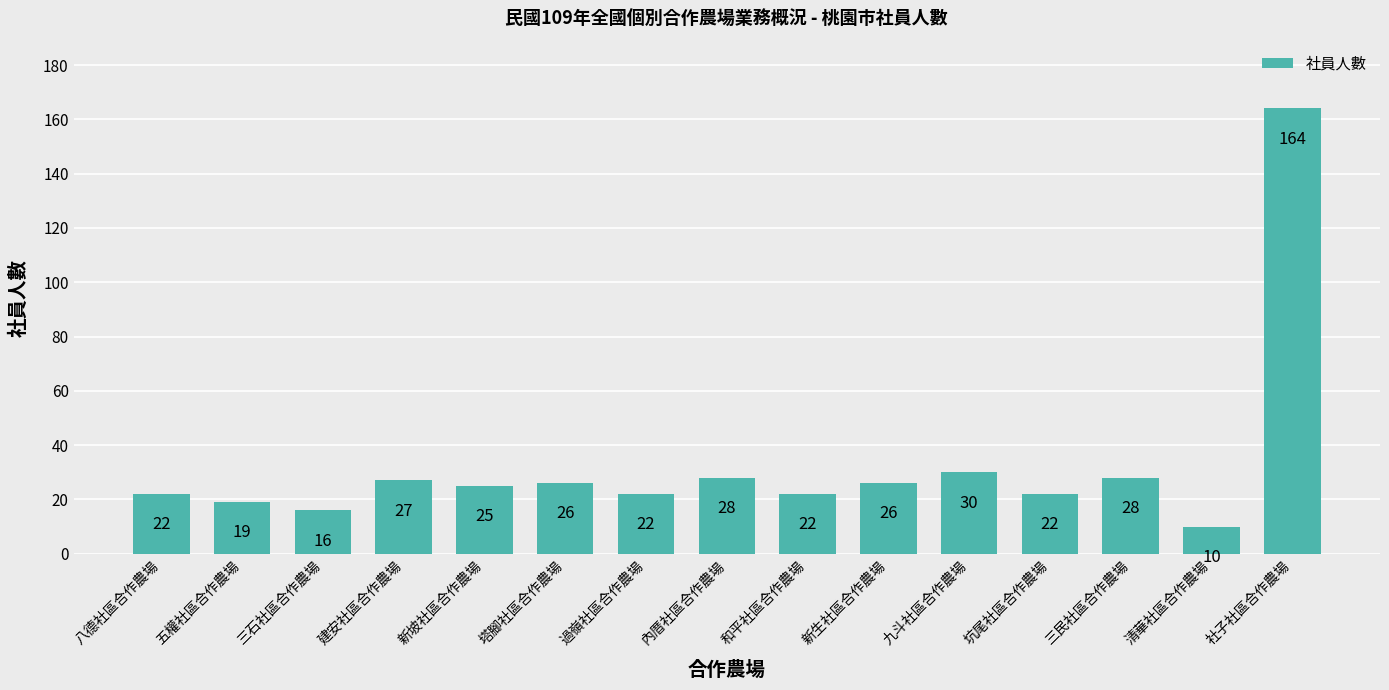

The chart shows a value of 10 at 清華社區合作農場. True or false?

True